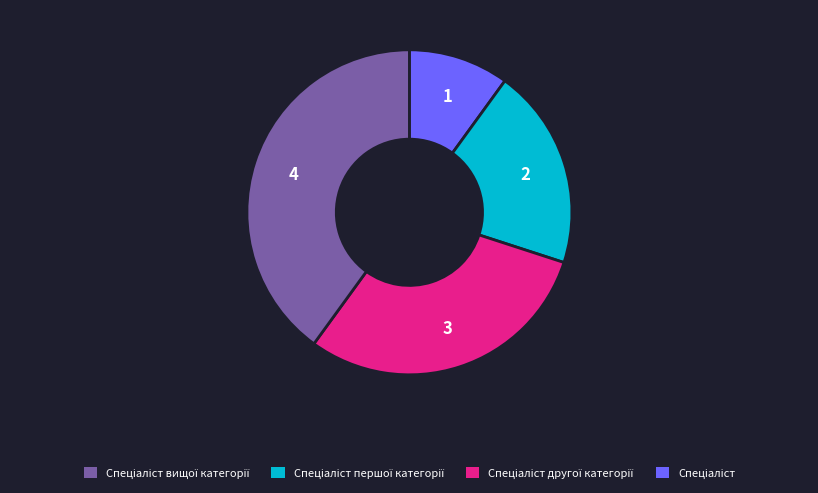

Count the number of slices in the pie.

4